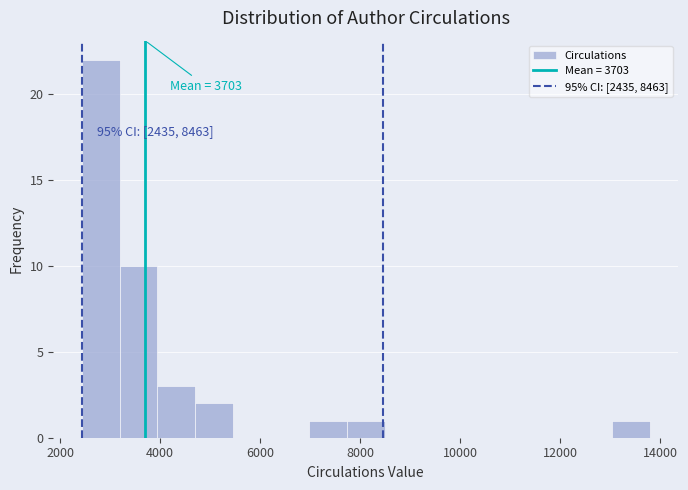

Read against the x-axis, roughly where is the centre of the tallest bar?

2800